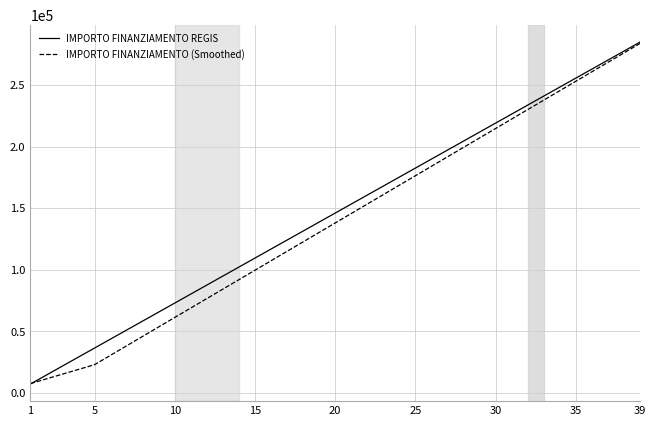

What is the maximum value for IMPORTO FINANZIAMENTO REGIS?

284739.0